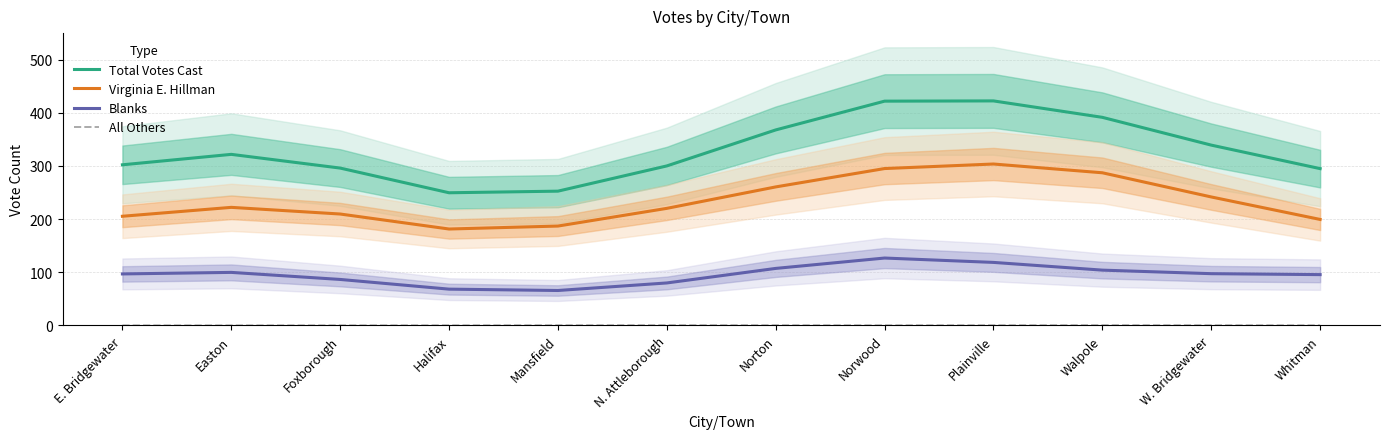

What is the sum of the Total Votes Cast values at Halifax and E. Bridgewater?

551.7